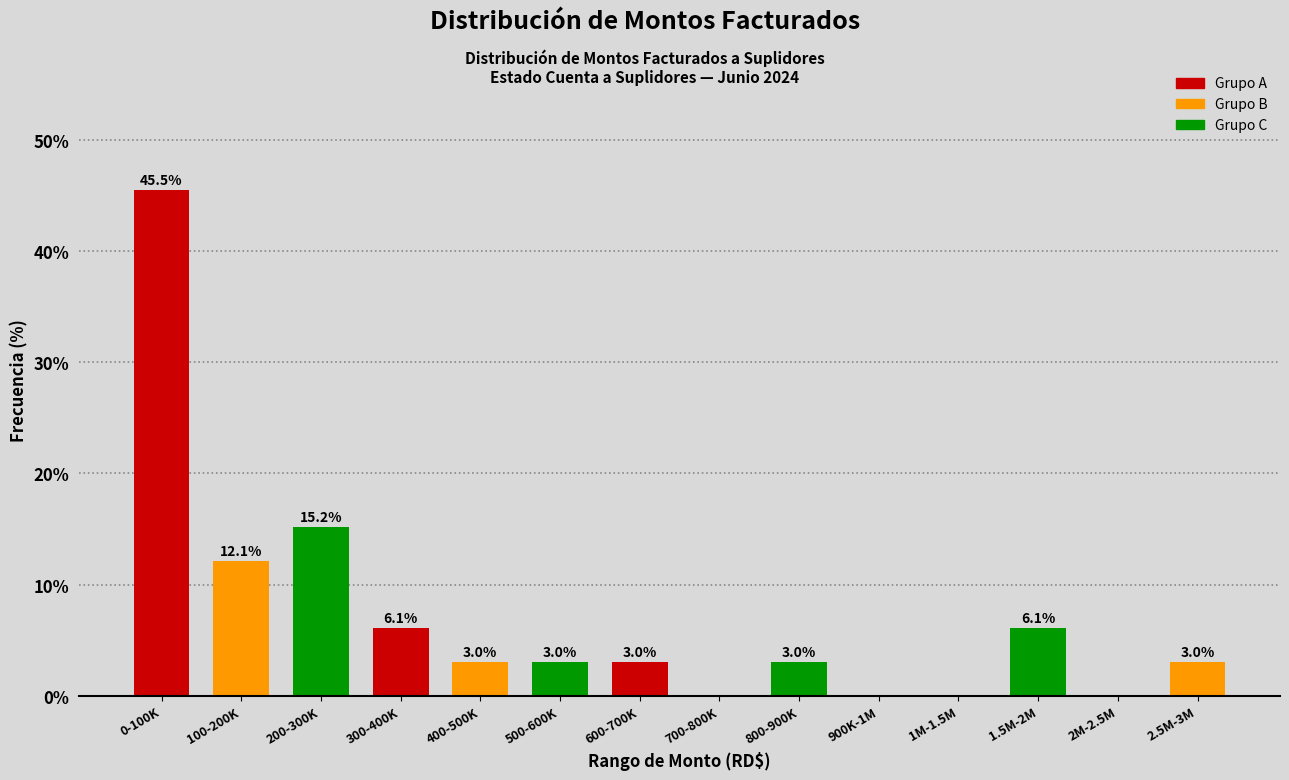

Reading left to right, list all the values displayed in this chart.

0-100K=45.5	100-200K=12.1	200-300K=15.2	300-400K=6.1	400-500K=3.0	500-600K=3.0	600-700K=3.0	700-800K=0.0	800-900K=3.0	900K-1M=0.0	1M-1.5M=0.0	1.5M-2M=6.1	2M-2.5M=0.0	2.5M-3M=3.0